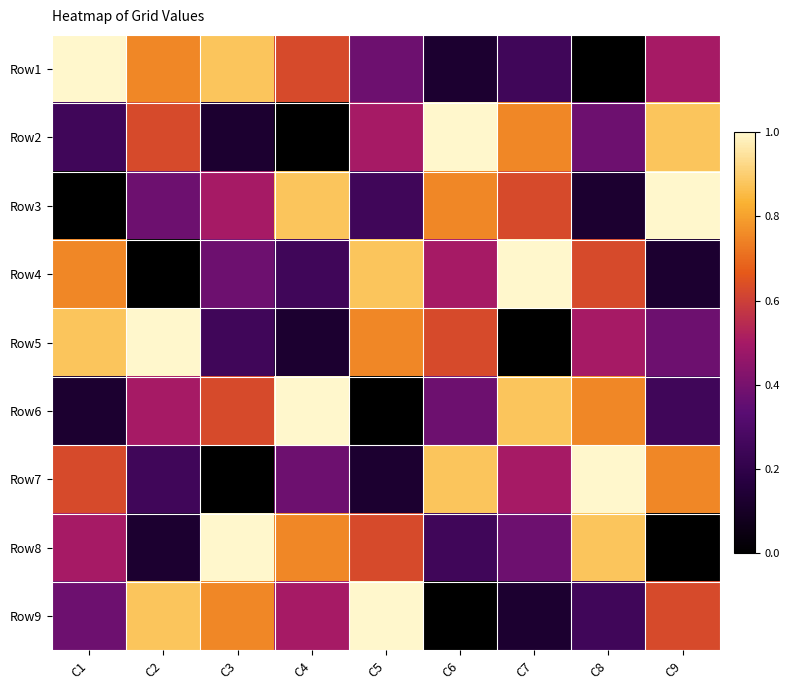

Reading left to right, what are all the values shown in this chart?

Row1: C1=1.0	C2=0.8	C3=0.9	C4=0.6	C5=0.4	C6=0.1	C7=0.2	C8=0.0	C9=0.5
Row2: C1=0.2	C2=0.6	C3=0.1	C4=0.0	C5=0.5	C6=1.0	C7=0.8	C8=0.4	C9=0.9
Row3: C1=0.0	C2=0.4	C3=0.5	C4=0.9	C5=0.2	C6=0.8	C7=0.6	C8=0.1	C9=1.0
Row4: C1=0.8	C2=0.0	C3=0.4	C4=0.2	C5=0.9	C6=0.5	C7=1.0	C8=0.6	C9=0.1
Row5: C1=0.9	C2=1.0	C3=0.2	C4=0.1	C5=0.8	C6=0.6	C7=0.0	C8=0.5	C9=0.4
Row6: C1=0.1	C2=0.5	C3=0.6	C4=1.0	C5=0.0	C6=0.4	C7=0.9	C8=0.8	C9=0.2
Row7: C1=0.6	C2=0.2	C3=0.0	C4=0.4	C5=0.1	C6=0.9	C7=0.5	C8=1.0	C9=0.8
Row8: C1=0.5	C2=0.1	C3=1.0	C4=0.8	C5=0.6	C6=0.2	C7=0.4	C8=0.9	C9=0.0
Row9: C1=0.4	C2=0.9	C3=0.8	C4=0.5	C5=1.0	C6=0.0	C7=0.1	C8=0.2	C9=0.6